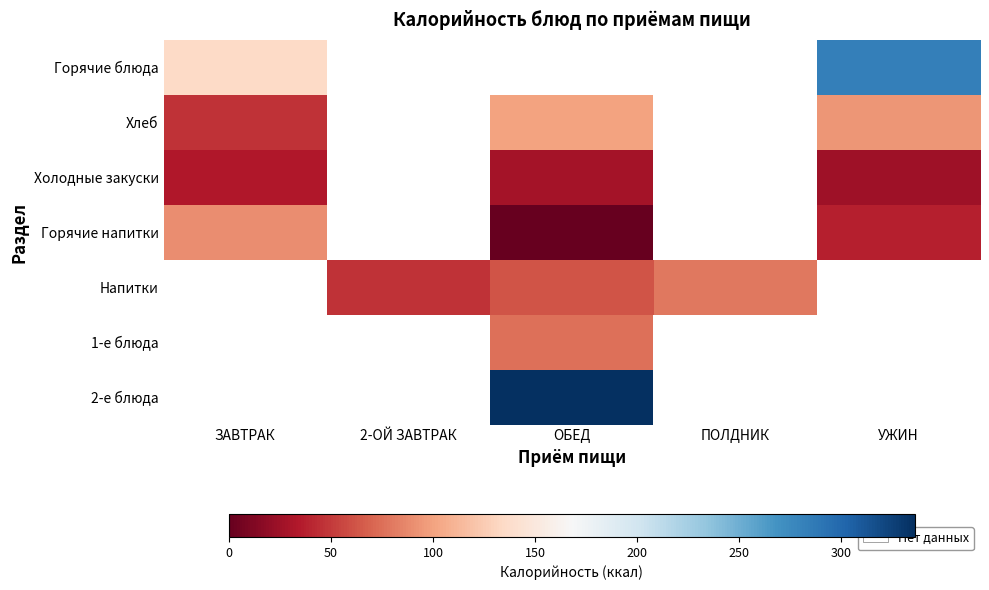

How many values in 1-е блюда are above zero?

1